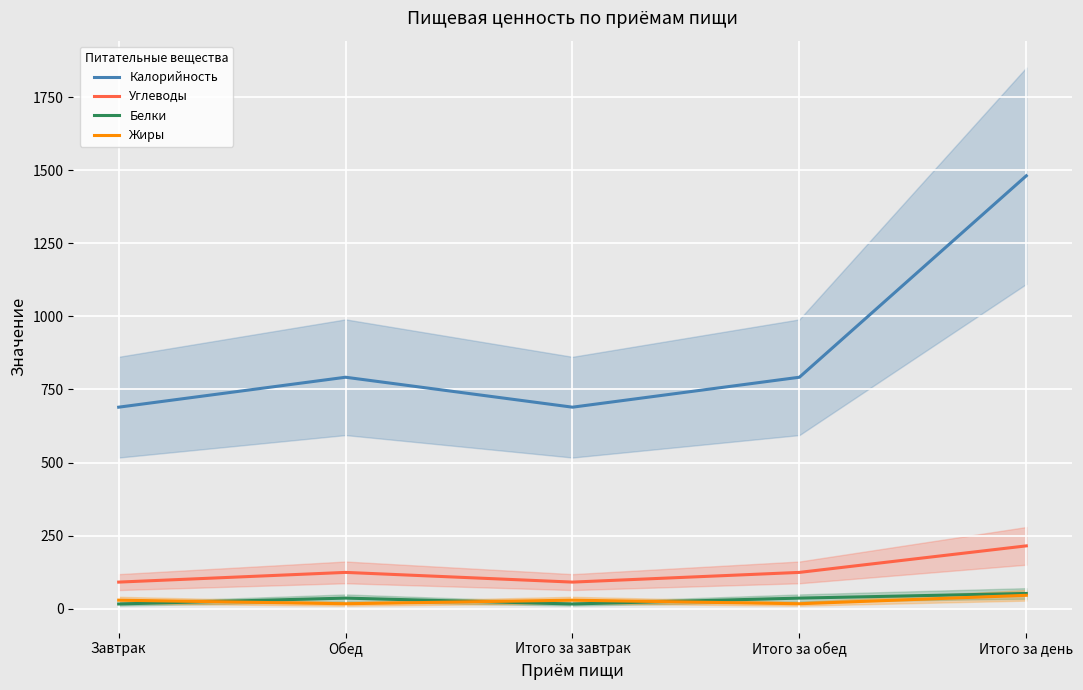

What is the approximate value of Белки at Итого за день?

51.9